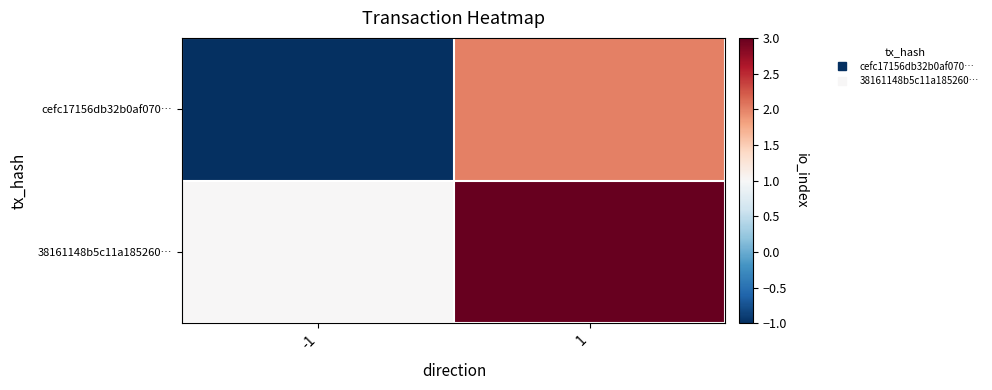

Reading left to right, what are all the values shown in this chart?

cefc17156db32b0af070…: -1=-1	1=2
38161148b5c11a185260…: -1=1	1=3